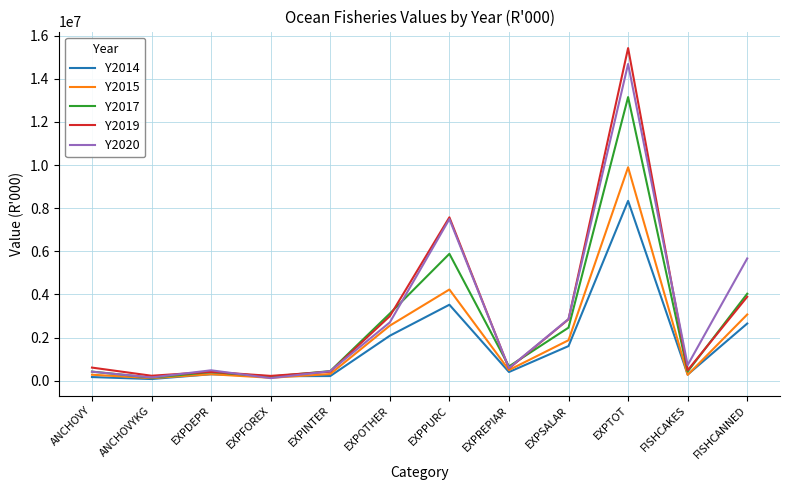

The value of Y2017 at EXPOTHER is 3113014. True or false?

True